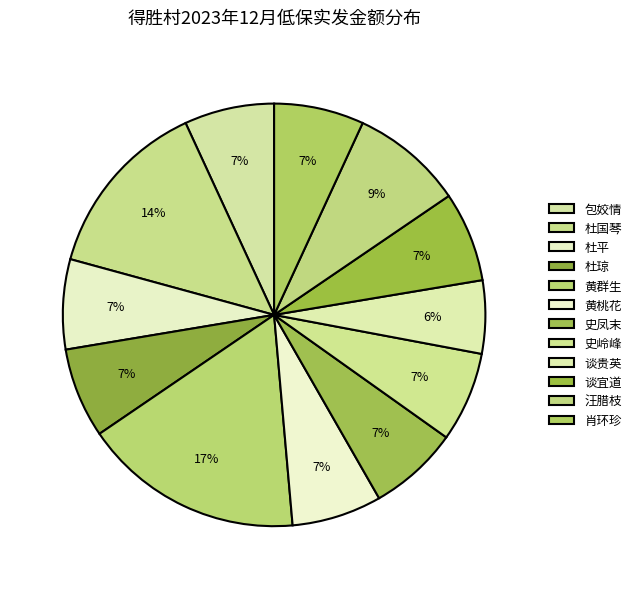

Combined, what portion of the pie is 肖环珍 and 黄桃花?

13.8%